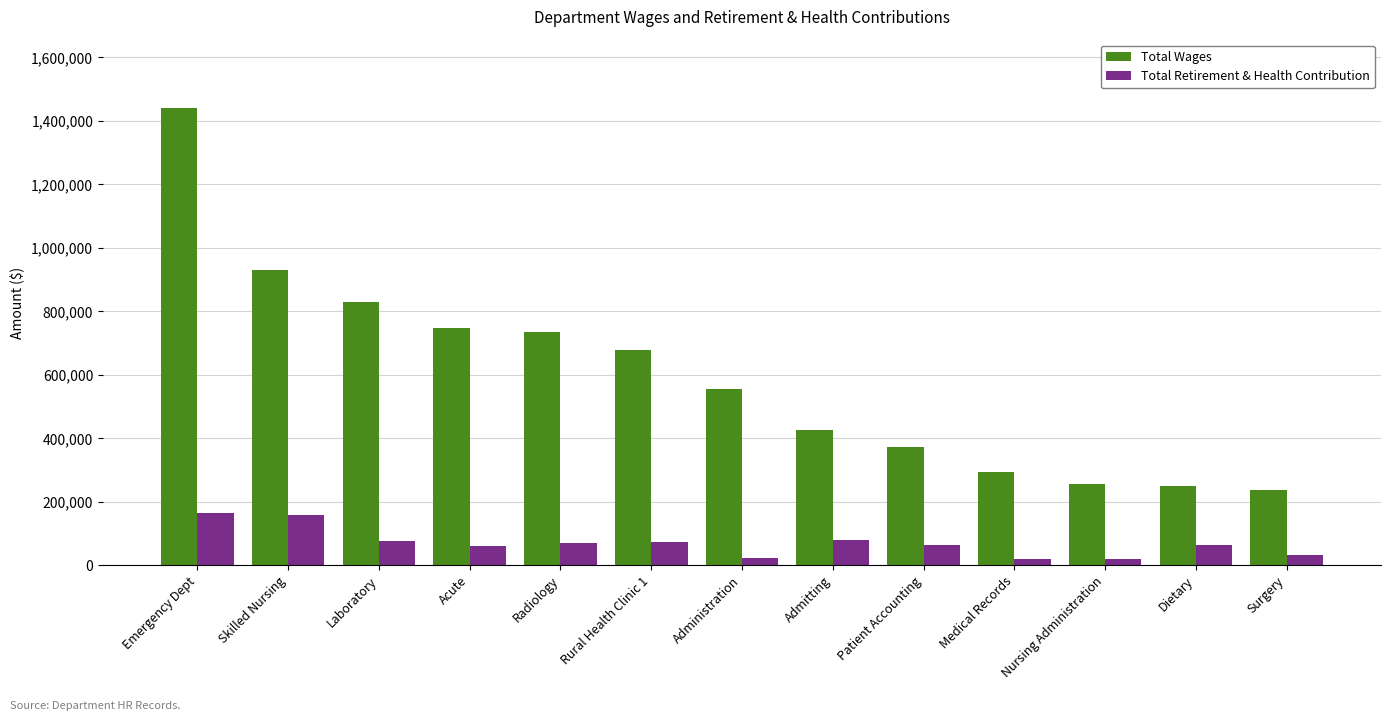

Rank the series by their average value, from highest to lowest.

Total Wages, Total Retirement & Health Contribution